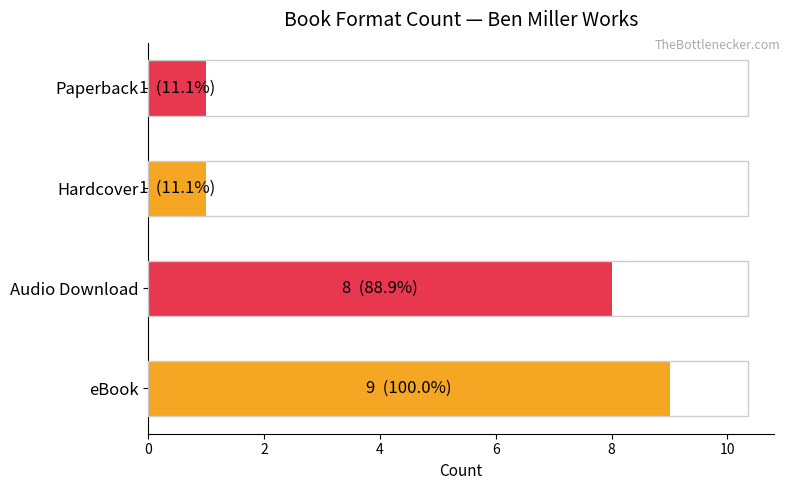

What is the change in value from Audio Download to Paperback?

-7